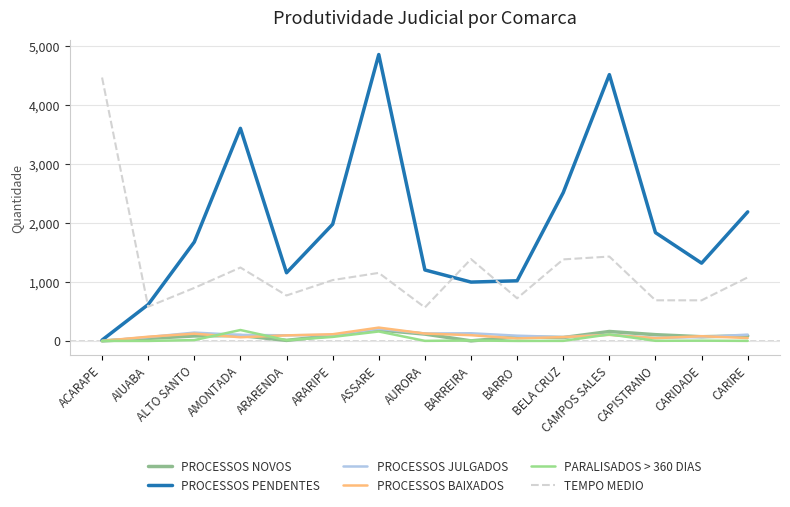

At ACARAPE, list the series in order from largest to smallest.

TEMPO MEDIO, PROCESSOS PENDENTES, PROCESSOS NOVOS, PROCESSOS JULGADOS, PROCESSOS BAIXADOS, PARALISADOS > 360 DIAS